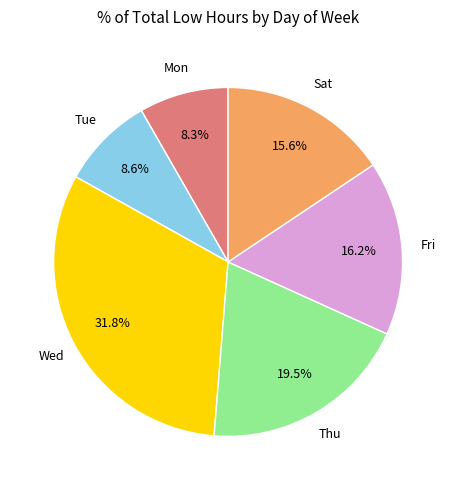

How many slices are in this pie chart?

6